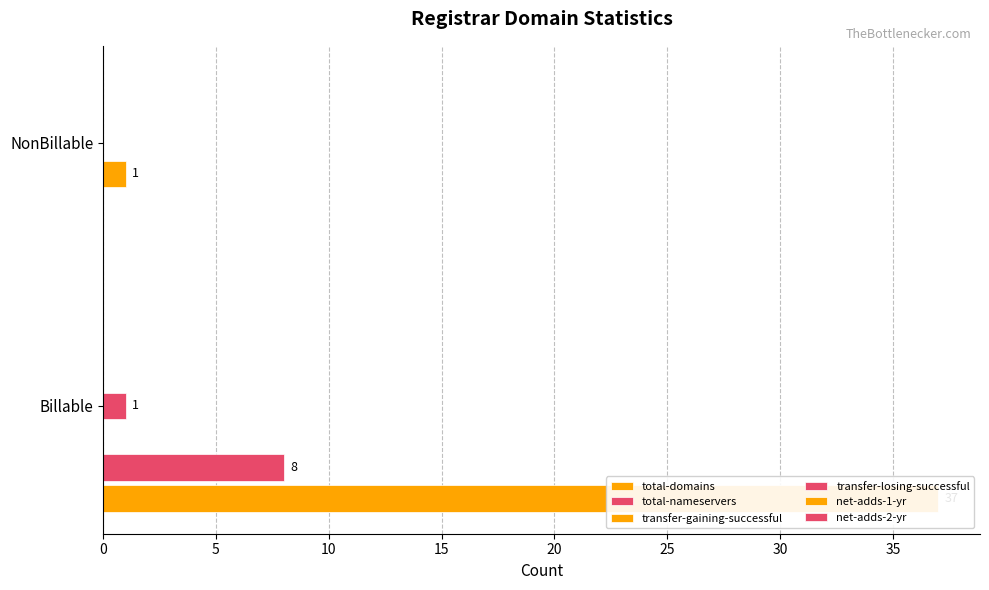

True or false: net-adds-1-yr has a value of 0.0 at 5.

False